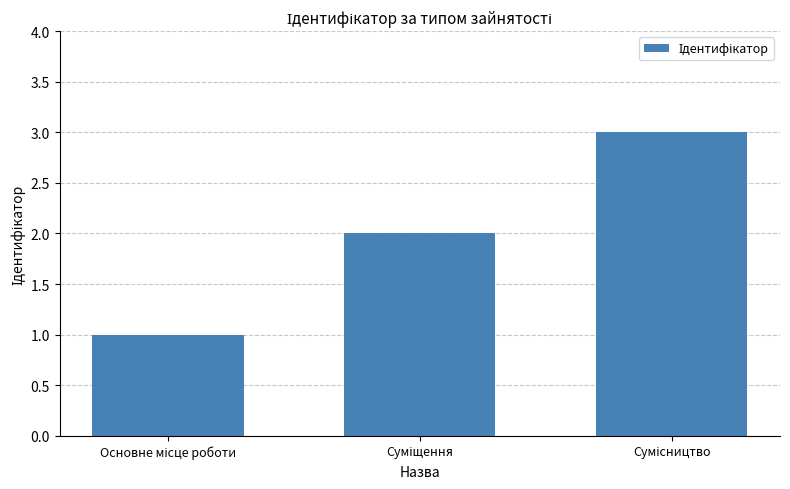

What is the sum of all values?

6